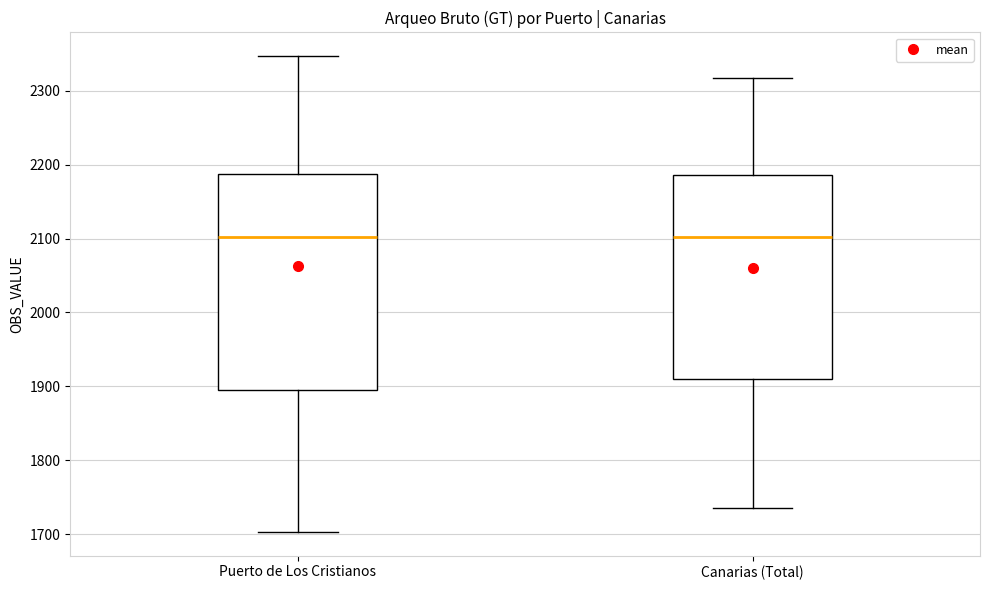

Where does the median line of the box for Canarias (Total) sit on the y-axis? The values are not printed on the chart, so give them approximately, as read against the axis.

2100